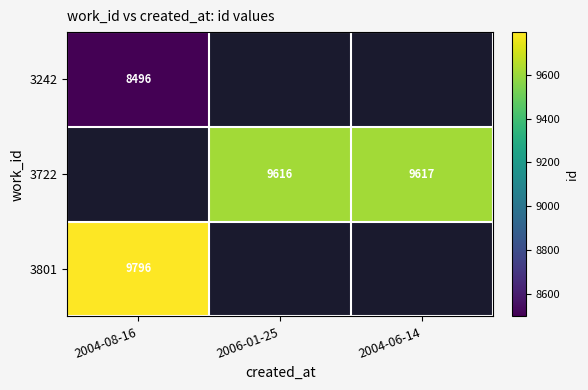

Between 2006-01-25 and 2004-08-16, which is larger?

2004-08-16